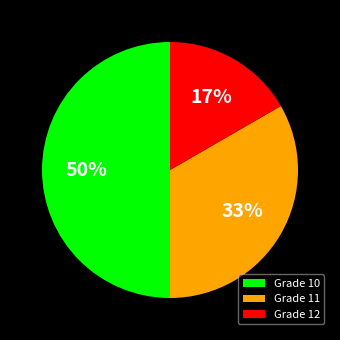

Which category has the smallest portion of the pie?

Grade 12